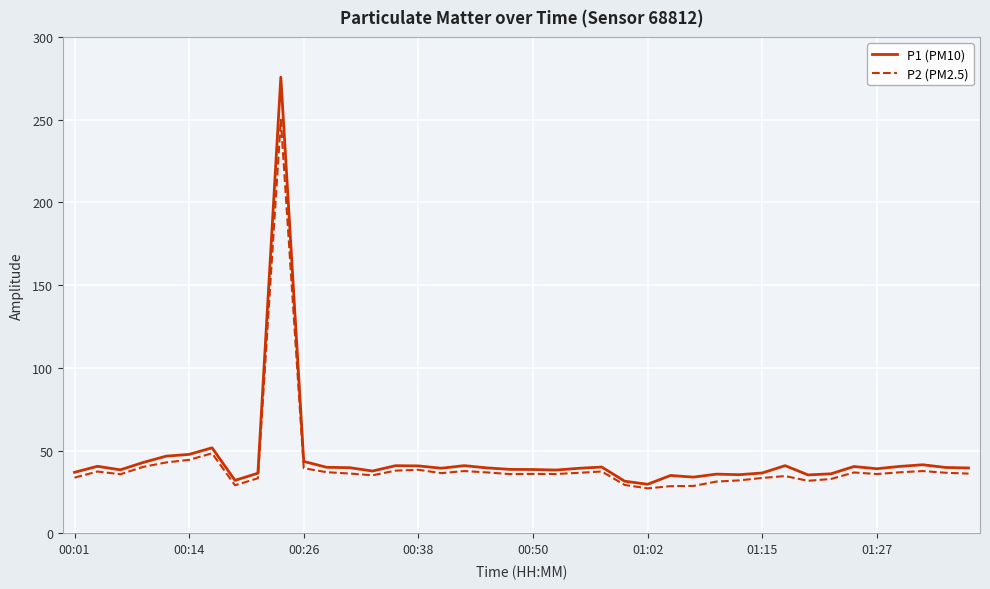

Which series has the largest range (max minus min)?

P1 (PM10)